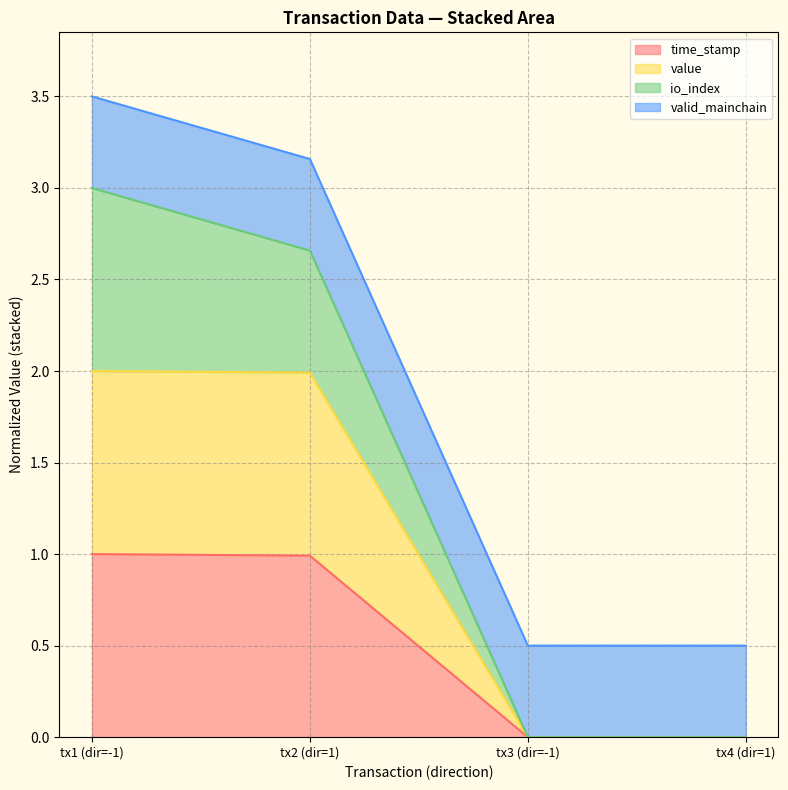

At which category is the sum across all series the highest?

tx1 (dir=-1)